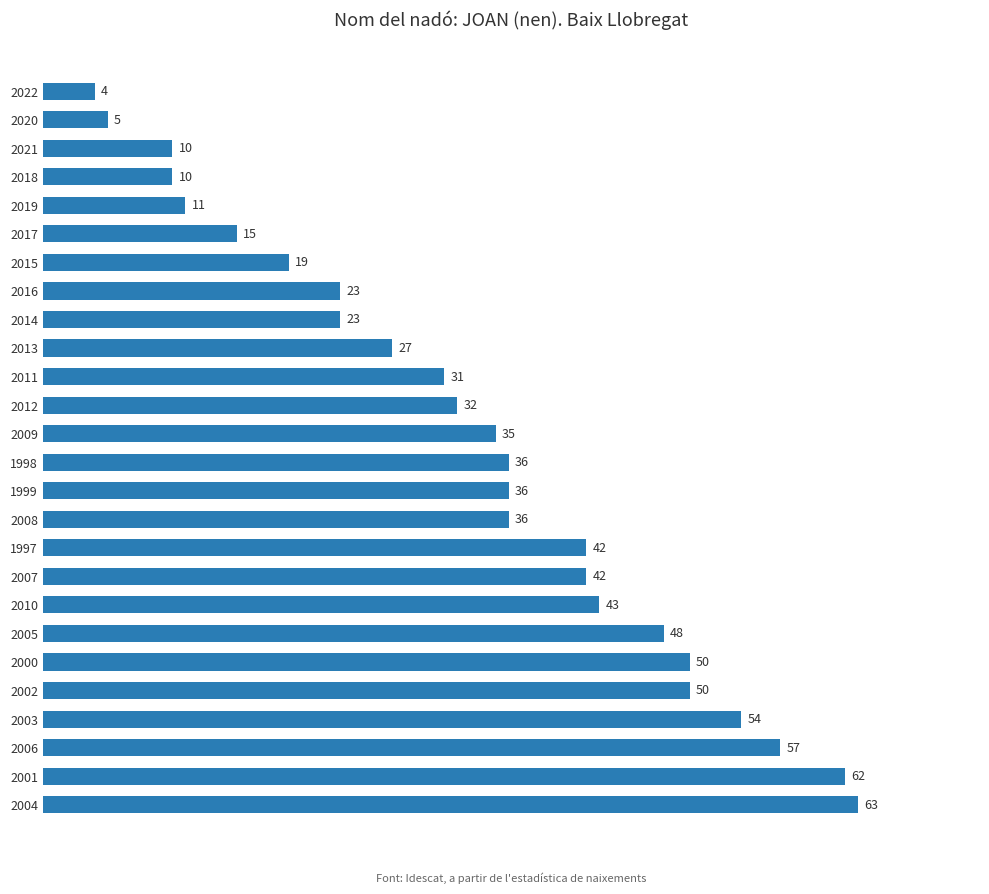

Between 2016 and 2001, which is larger?

2001